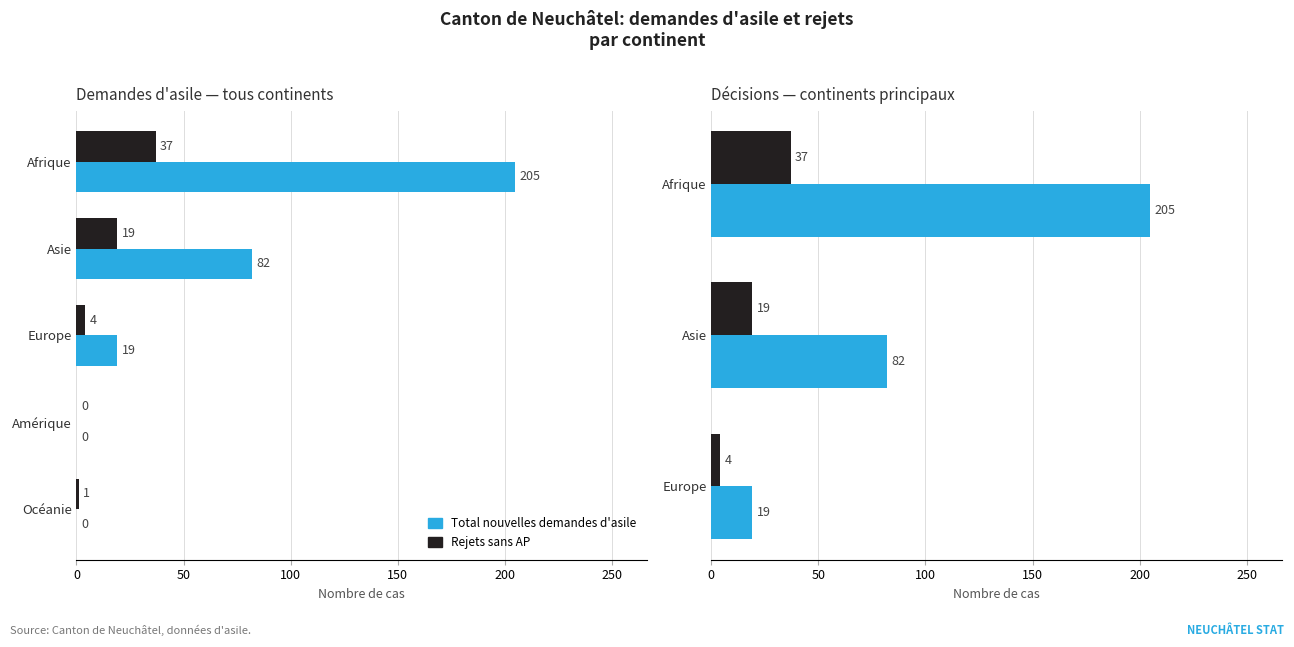

Reading right to left, what are all the values shown in this chart?

Total nouvelles demandes d'asile: 19	82	205
Rejets sans AP: 4	19	37